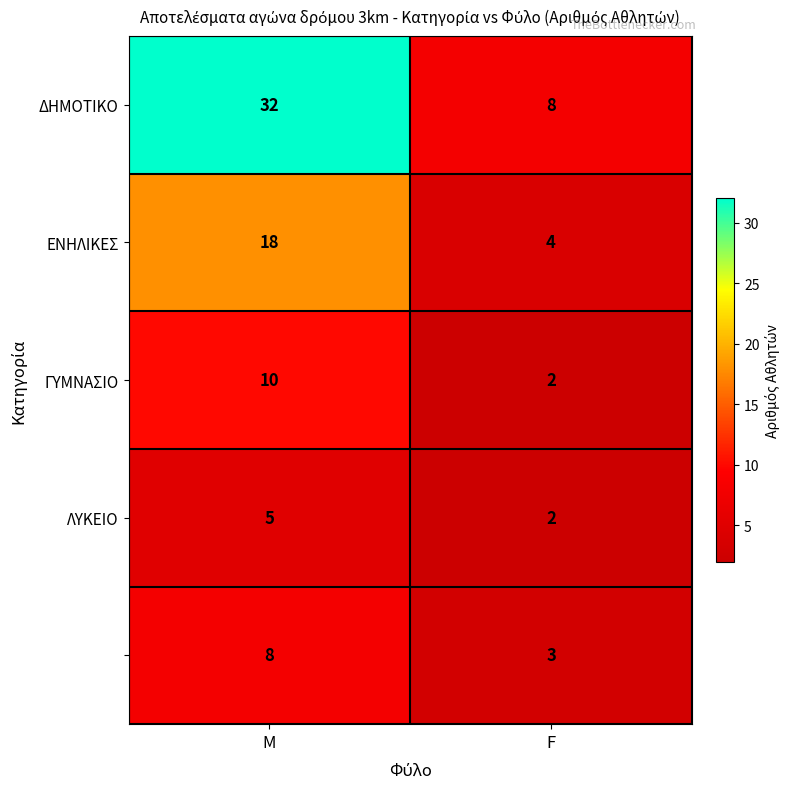

What is the spread (max minus min) of values at F?

6